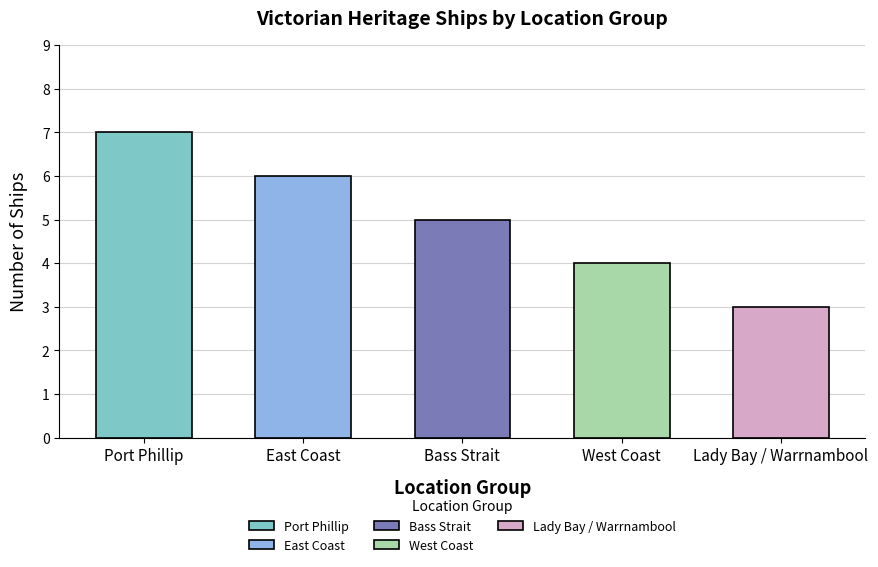

Is it true that the value at West Coast is 4?

True